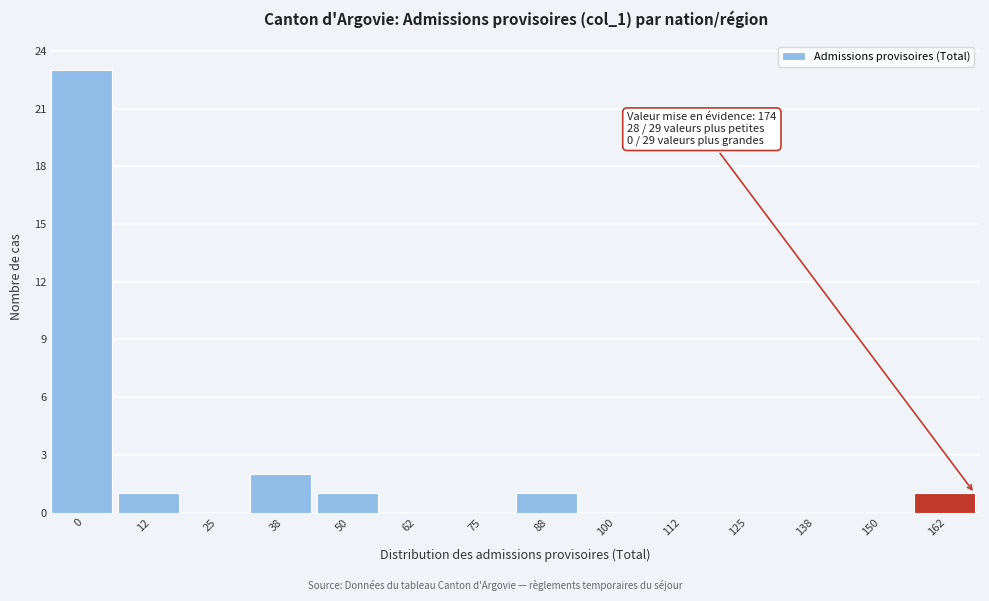

Reading left to right, transcribe all the data shown in this chart.

0=23	12=1	25=0	38=2	50=1	62=0	75=0	88=1	100=0	112=0	125=0	138=0	150=0	162=1